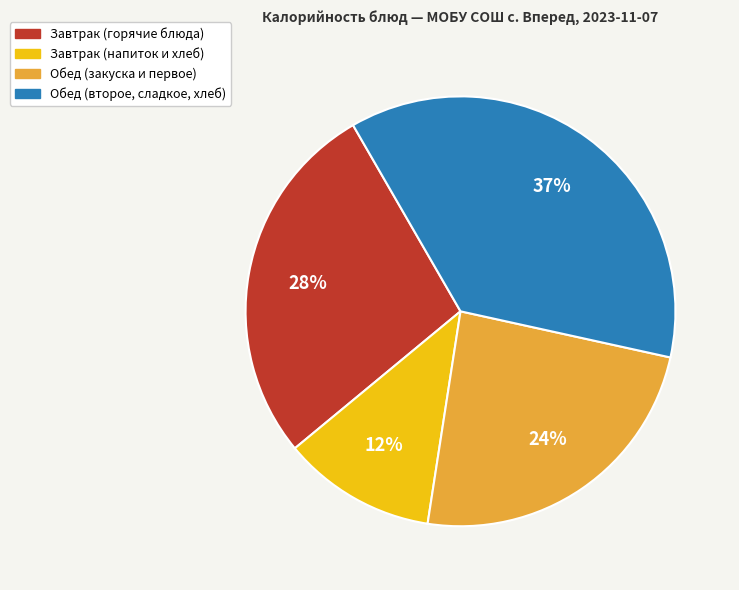

Does any single category account for the majority?

No